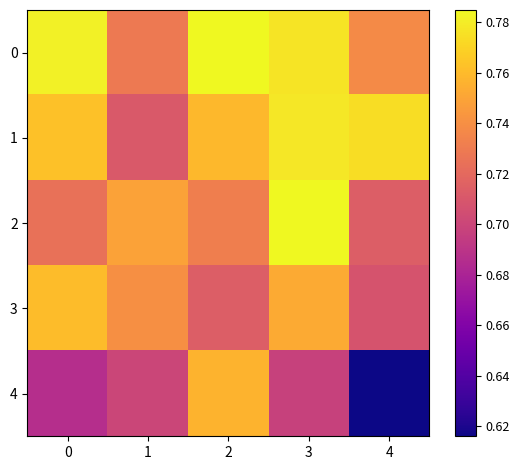

What is the difference between the highest and lowest values at 4?

0.2